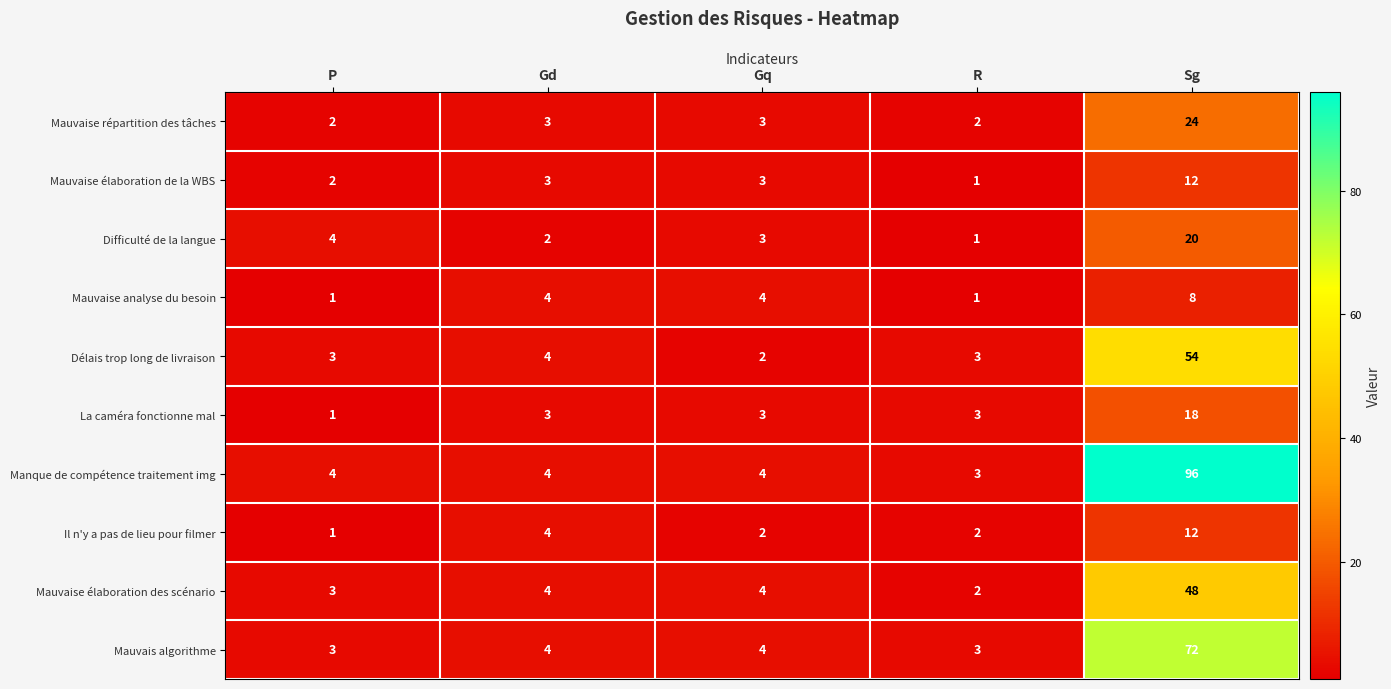

True or false: Mauvais algorithme has a value of 4 at Gq.

True